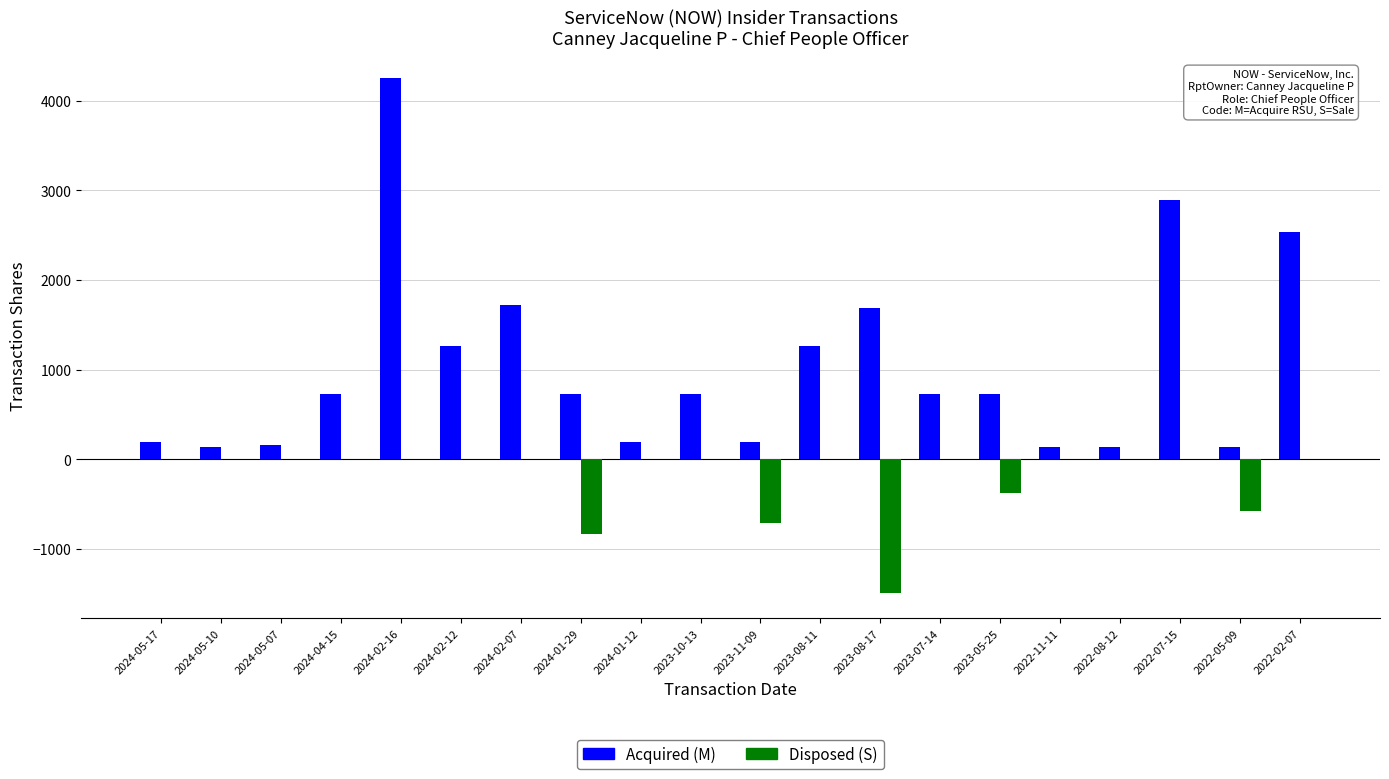

At which category does the chart reach its peak across all series?

2024-02-16